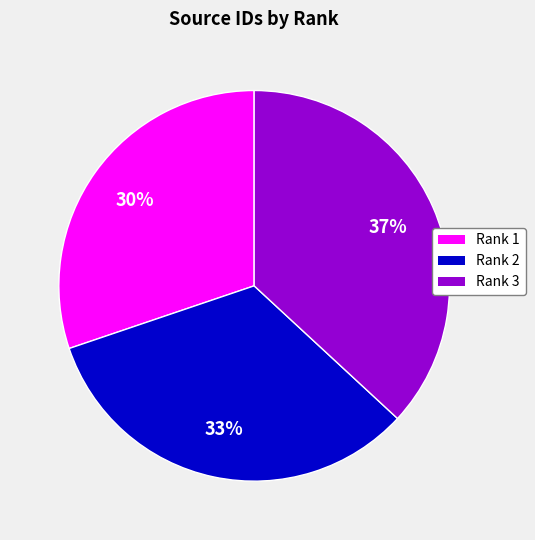

To the nearest percent, what is the average slice percentage?

33%